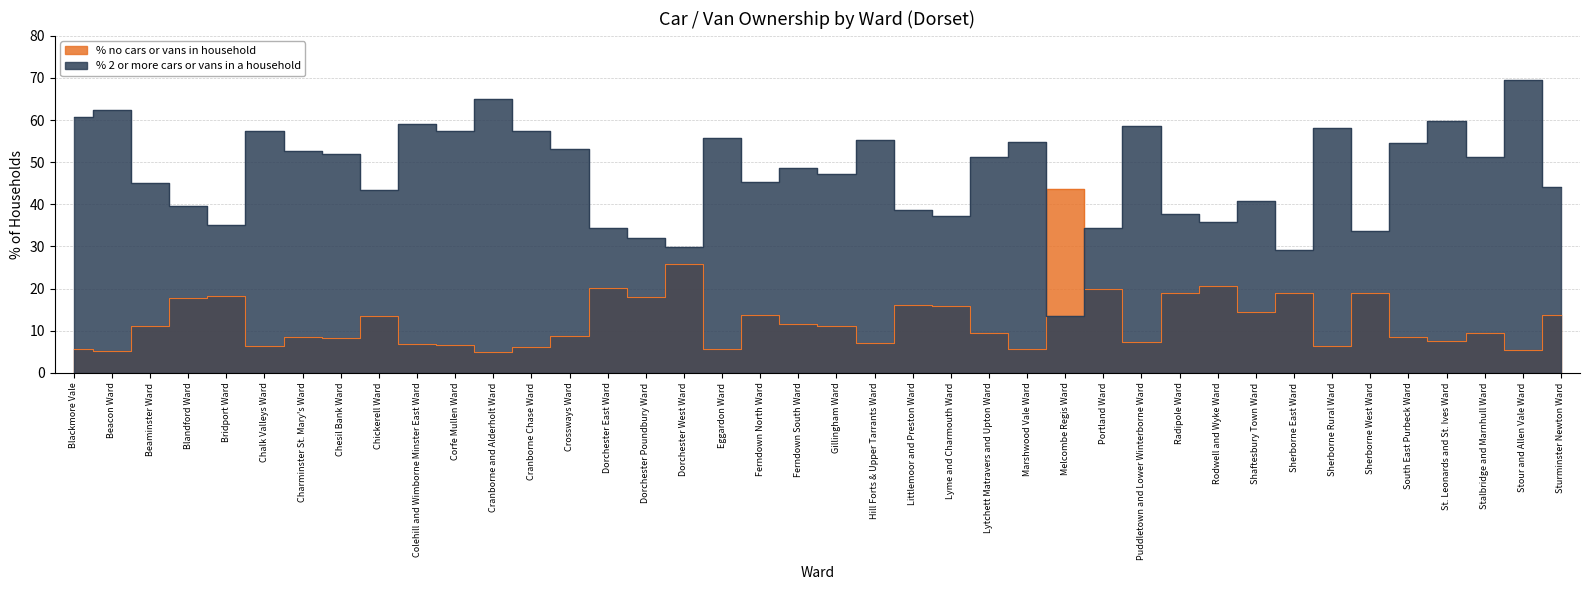

True or false: % no cars or vans in household has more than 2 points higher than both neighbors.

True